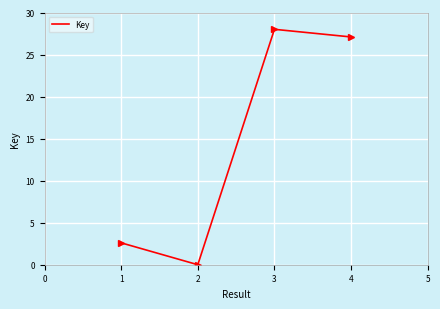

How many values are above zero?

3